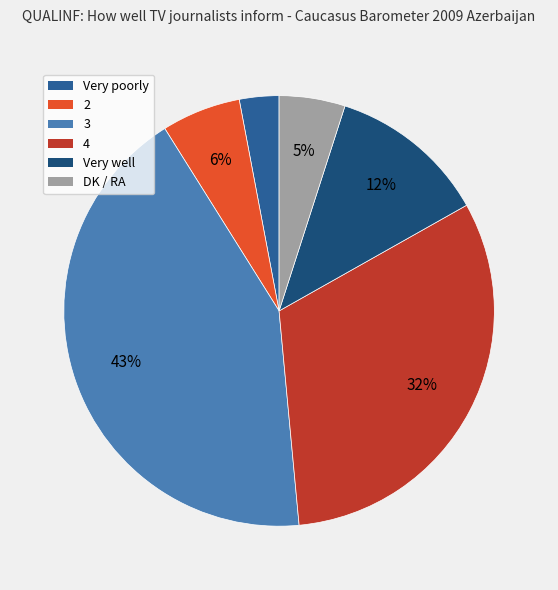

To the nearest percent, what portion does 2 represent?

6%